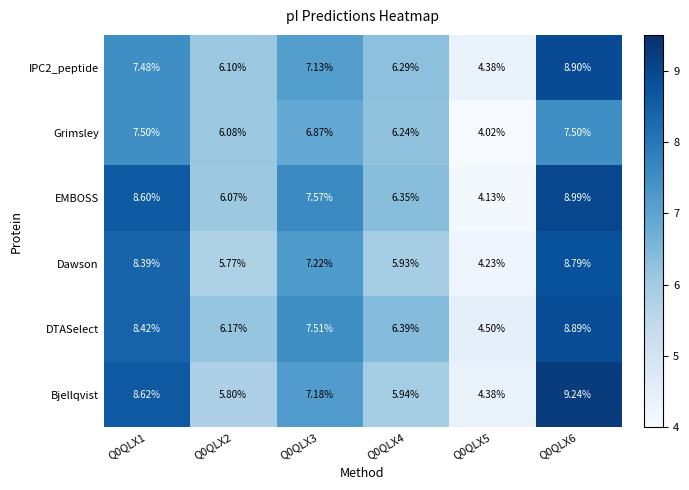

At how many categories does at least one series exceed 5?

5